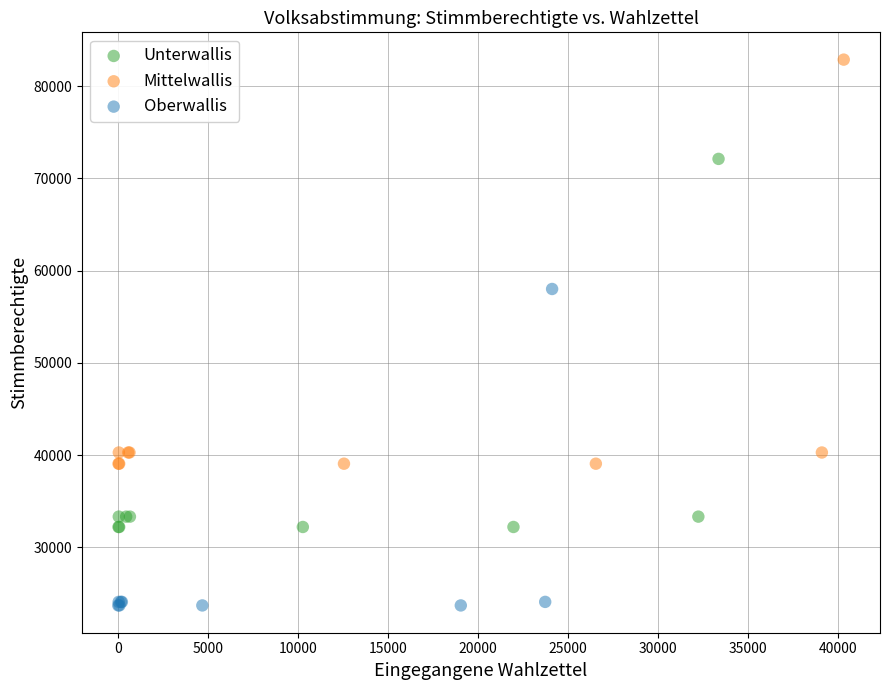

Which series has the largest Y range (max minus min)?

Mittelwallis